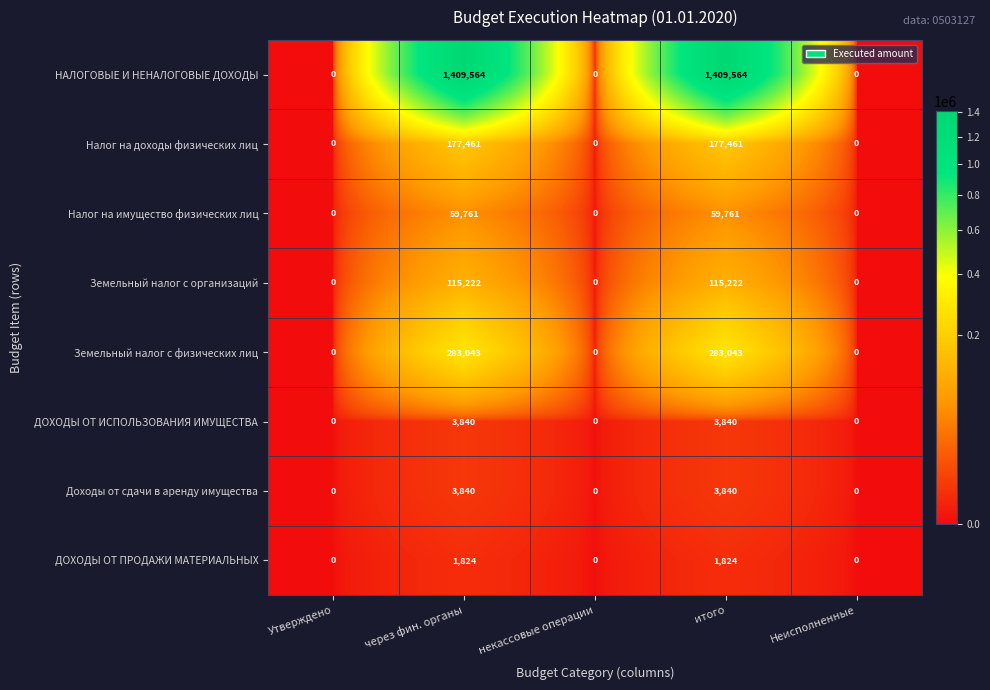

Which series has the widest spread of values?

НАЛОГОВЫЕ И НЕНАЛОГОВЫЕ ДОХОДЫ